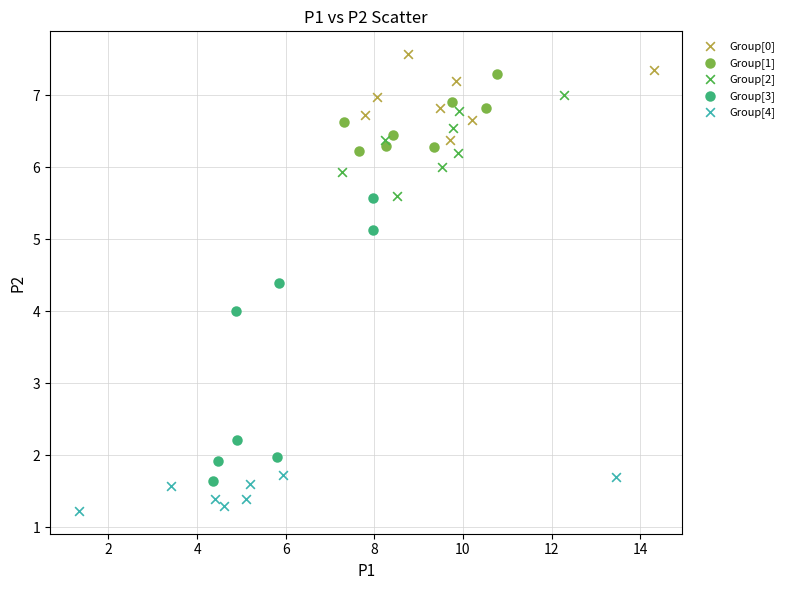

Which series has the largest Y range (max minus min)?

Group[3]